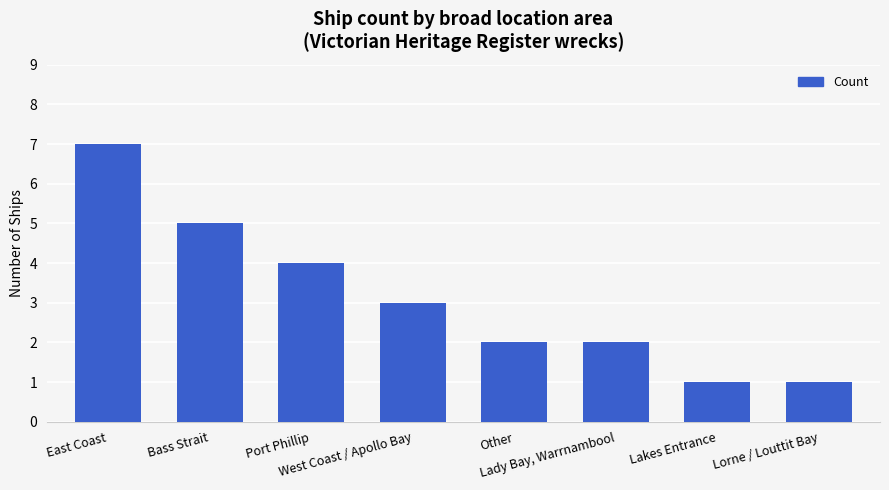

The chart shows a value of 2 at West Coast / Apollo Bay. True or false?

False